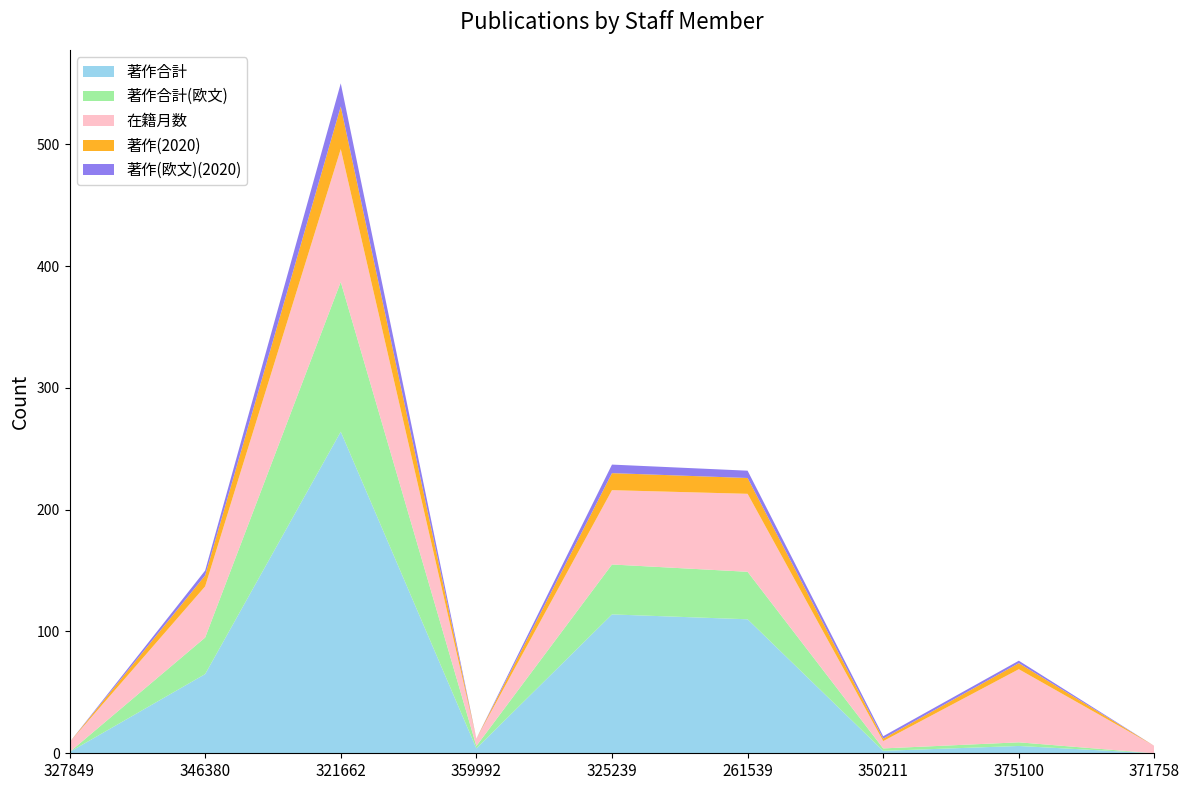

Reading left to right, list all the values displayed in this chart.

著作合計: 327849=1	346380=65	321662=264	359992=4	325239=114	261539=110	350211=2	375100=6	371758=0
著作合計(欧文): 327849=0	346380=30	321662=123	359992=2	325239=41	261539=39	350211=2	375100=3	371758=0
在籍月数: 327849=8	346380=42	321662=109	359992=6	325239=61	261539=64	350211=6	375100=60	371758=6
著作(2020): 327849=0	346380=9	321662=35	359992=0	325239=14	261539=13	350211=2	375100=5	371758=0
著作(欧文)(2020): 327849=0	346380=4	321662=19	359992=0	325239=7	261539=6	350211=2	375100=2	371758=0